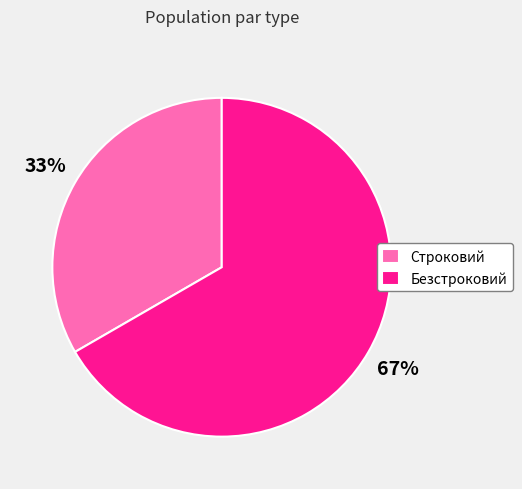

The Безстроковий slice represents 67% of the pie. True or false?

True